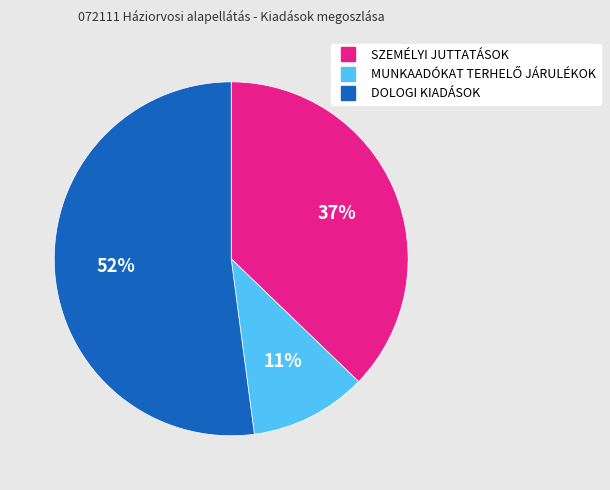

To the nearest percent, what percentage of the pie is SZEMÉLYI JUTTATÁSOK?

37%